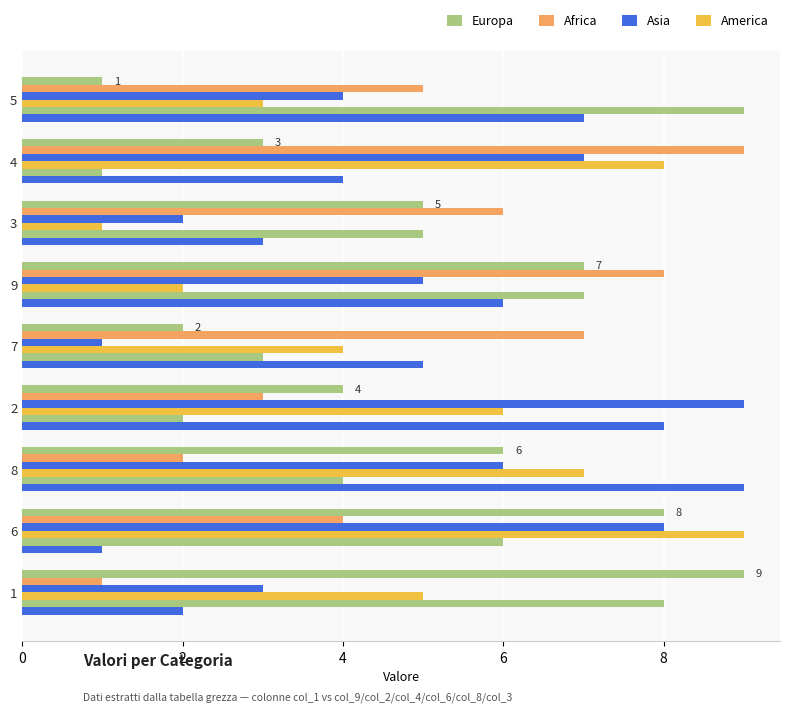

Count the number of data series in this chart.

4